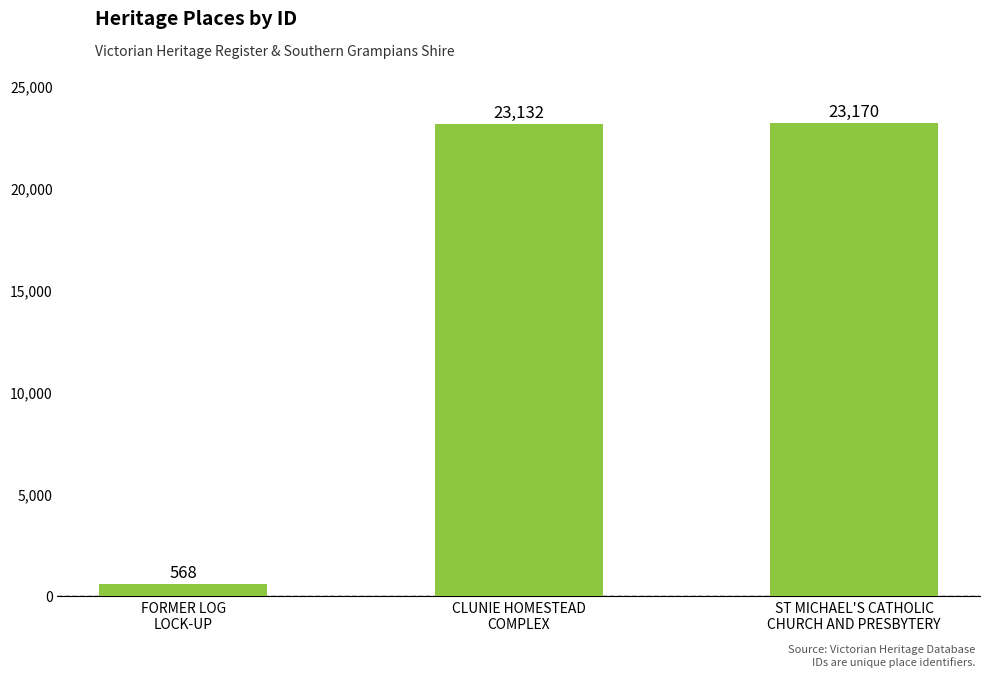

Which has a higher value, ST MICHAEL'S CATHOLIC
CHURCH AND PRESBYTERY or FORMER LOG
LOCK-UP?

ST MICHAEL'S CATHOLIC
CHURCH AND PRESBYTERY